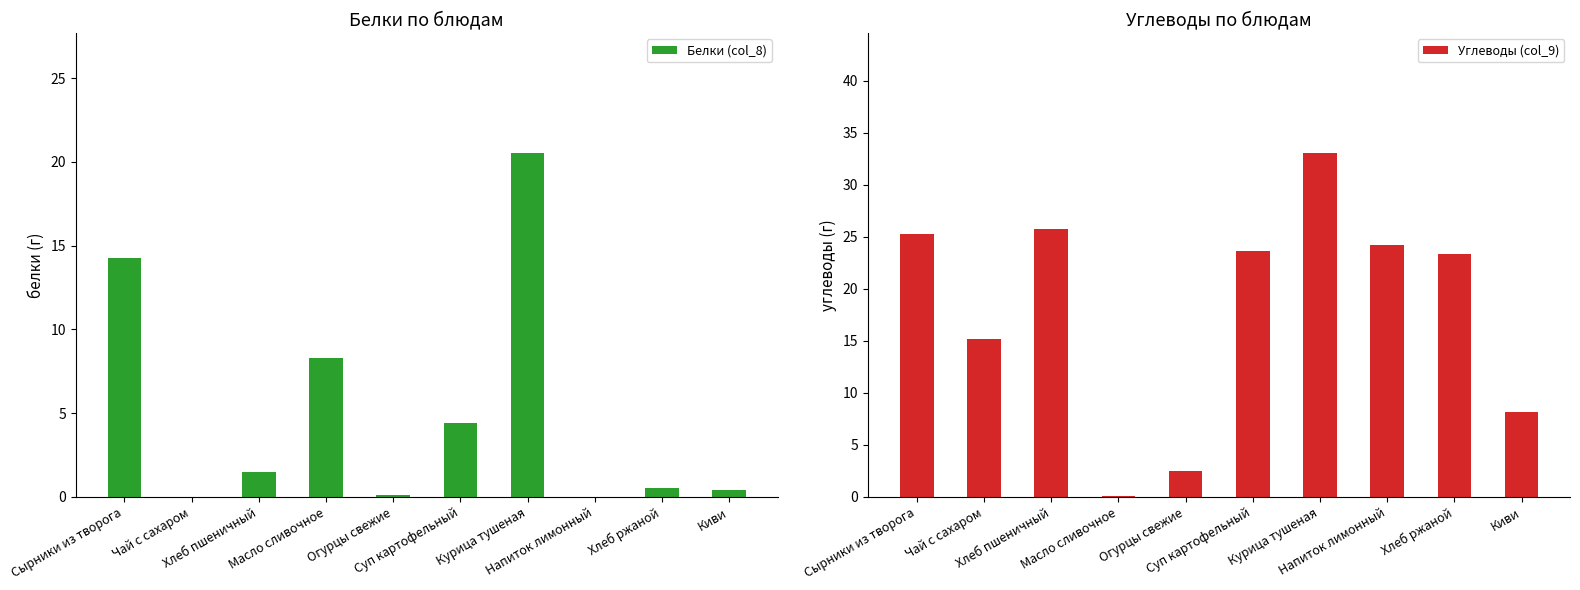

What is the value of the Углеводы (col_9) bar at the 7th from the left?

33.0